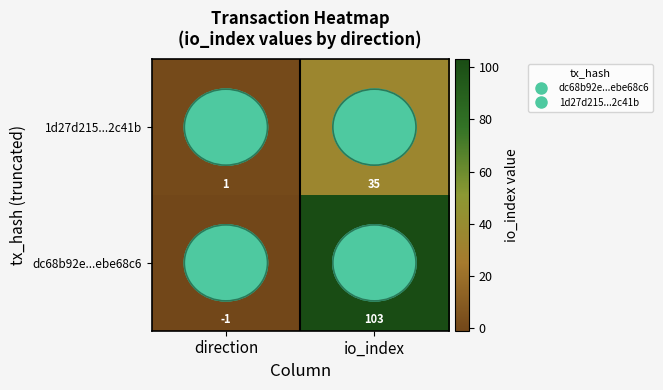

Where is dc68b92e...ebe68c6 nearest to the value 51?

direction